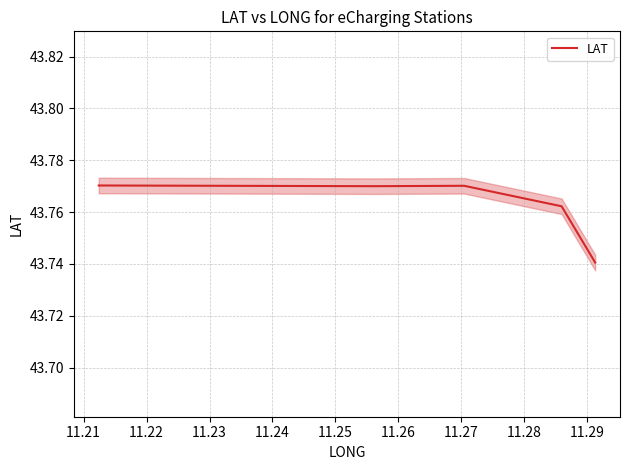

What is the value of the 5th point from the left?

43.8